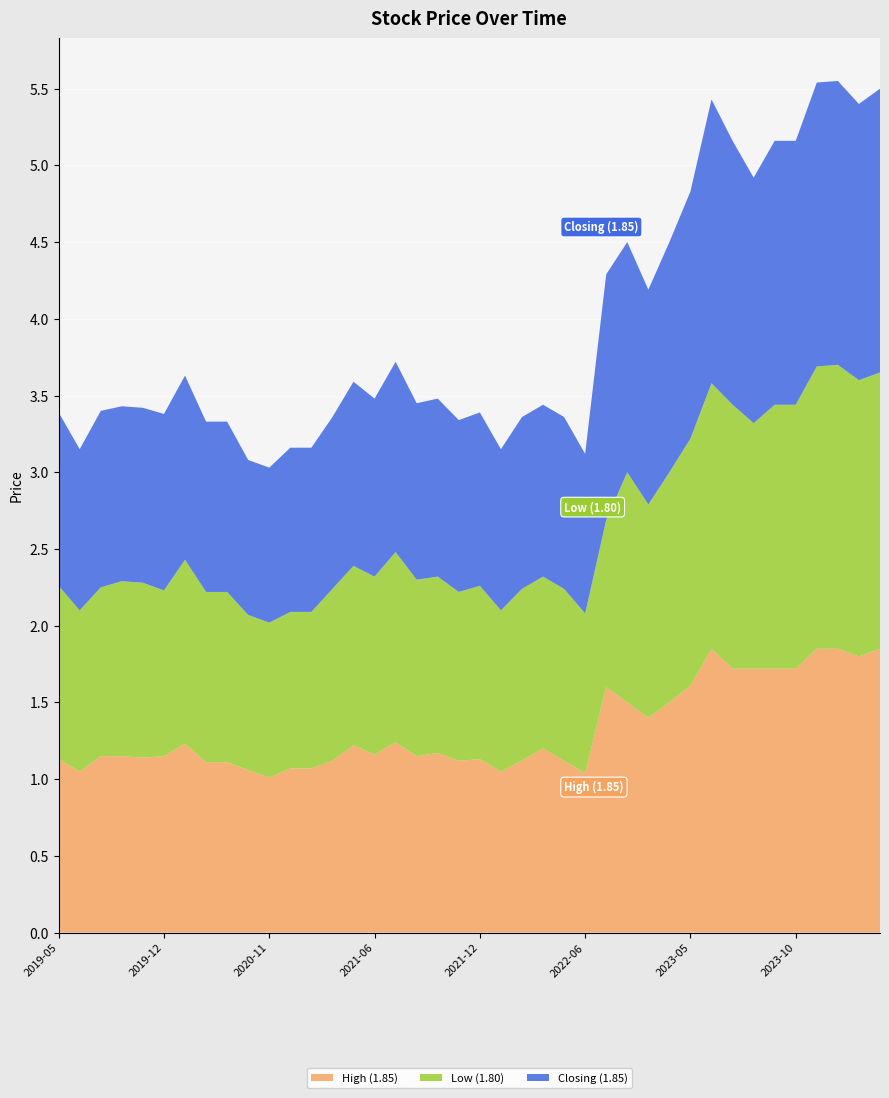

Reading left to right, extract all data points from this chart.

High: 1.1	1.1	1.1	1.1	1.1	1.1	1.2	1.1	1.1	1.1	1.0	1.1	1.1	1.1	1.2	1.2	1.2	1.1	1.2	1.1	1.1	1.1	1.1	1.2	1.1	1.0	1.6	1.5	1.4	1.5	1.6	1.9	1.7	1.7	1.7	1.7	1.9	1.9	1.8	1.9
Low: 1.1	1.1	1.1	1.1	1.1	1.1	1.2	1.1	1.1	1.0	1.0	1.0	1.0	1.1	1.2	1.2	1.2	1.1	1.1	1.1	1.1	1.1	1.1	1.1	1.1	1.0	1.1	1.5	1.4	1.5	1.6	1.7	1.7	1.6	1.7	1.7	1.8	1.9	1.8	1.8
Closing: 1.1	1.1	1.1	1.1	1.1	1.1	1.2	1.1	1.1	1.0	1.0	1.1	1.1	1.1	1.2	1.2	1.2	1.1	1.2	1.1	1.1	1.1	1.1	1.1	1.1	1.0	1.6	1.5	1.4	1.5	1.6	1.9	1.7	1.6	1.7	1.7	1.9	1.9	1.8	1.9